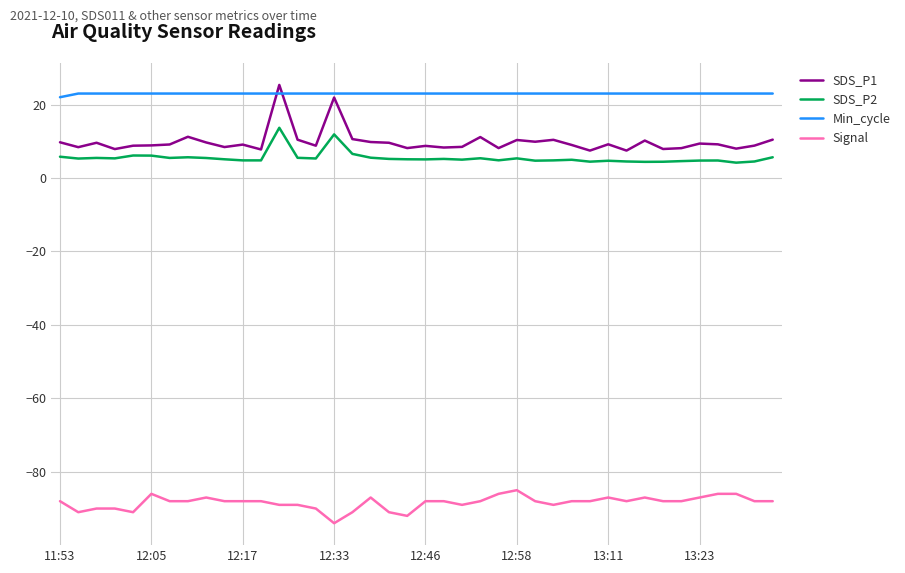

True or false: Signal and Min_cycle cross at least once.

False